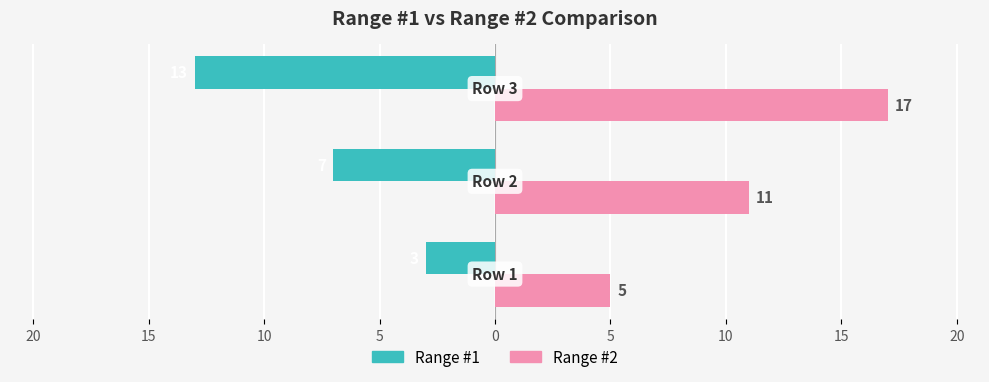

What is the value of the Range #1 bar at the 1st from the left?

-3